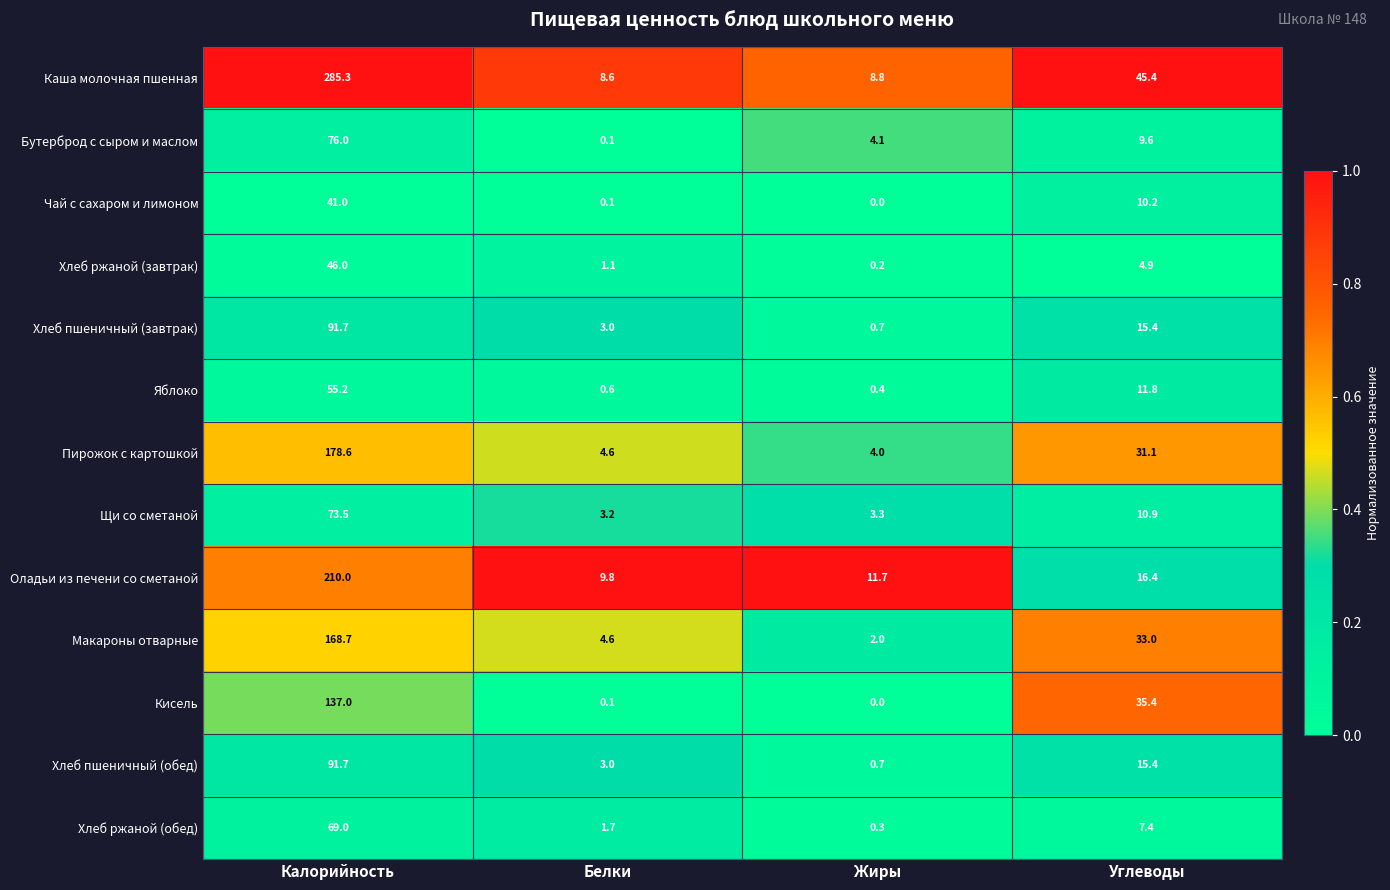

At which label does Оладьи из печени со сметаной first exceed 16?

Калорийность